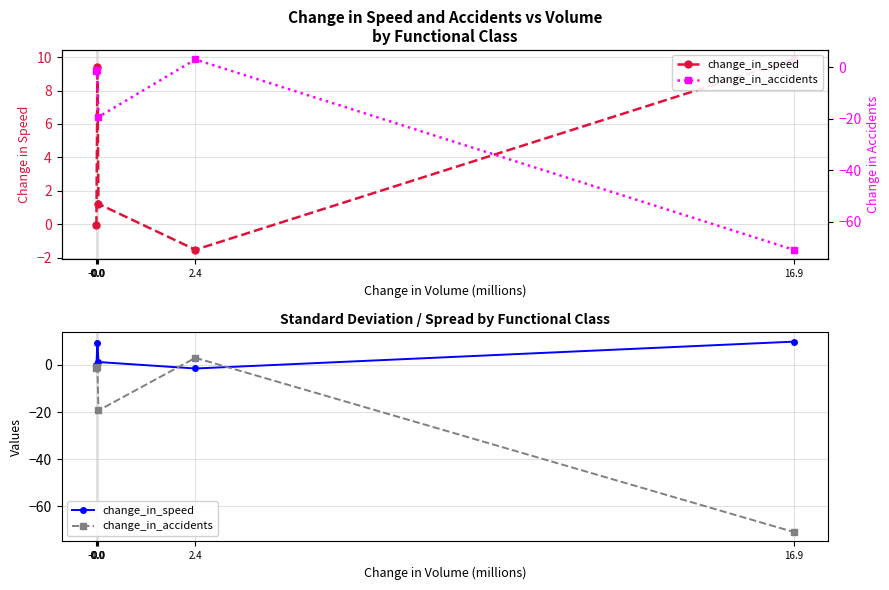

At which category does change_in_speed reach its first local valley?

2.4